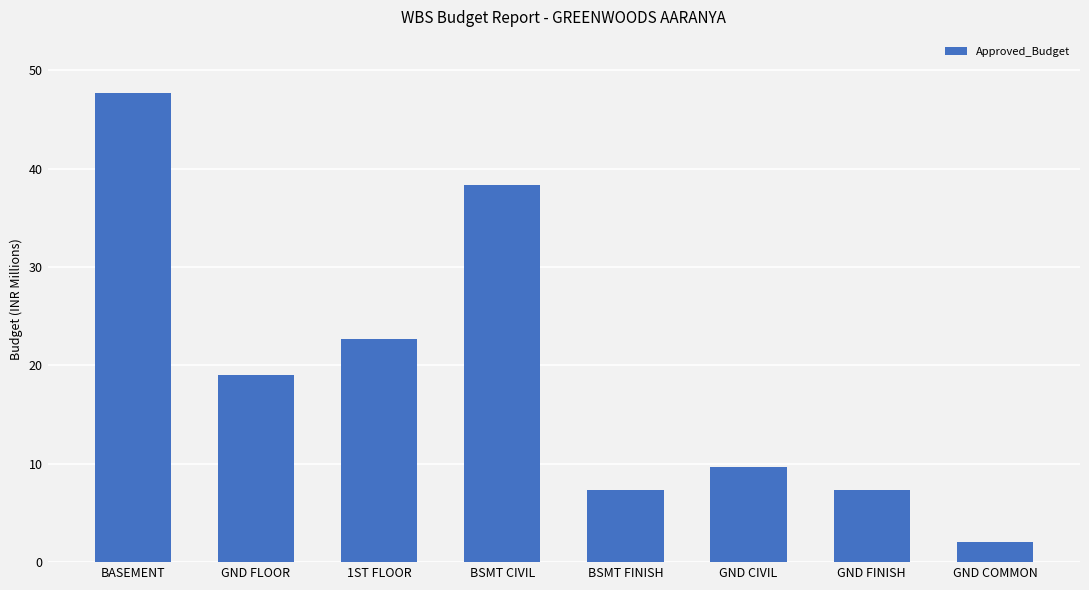

Between GND CIVIL and GND COMMON, which is larger?

GND CIVIL